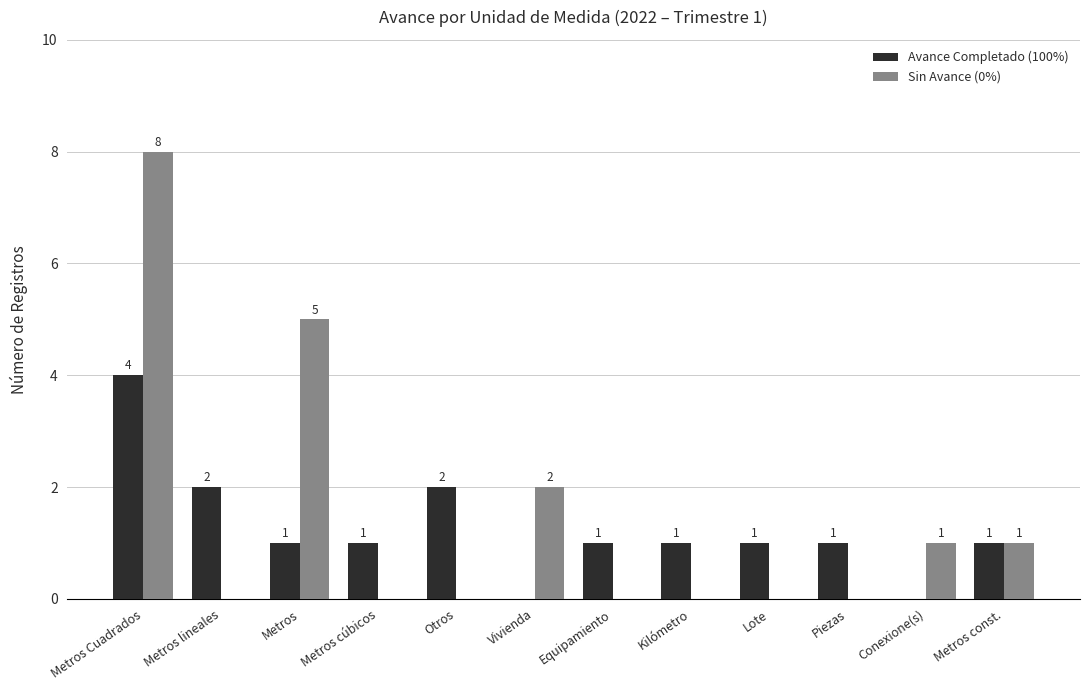

Which category has the highest value in the Sin Avance (0%) series?

Metros Cuadrados